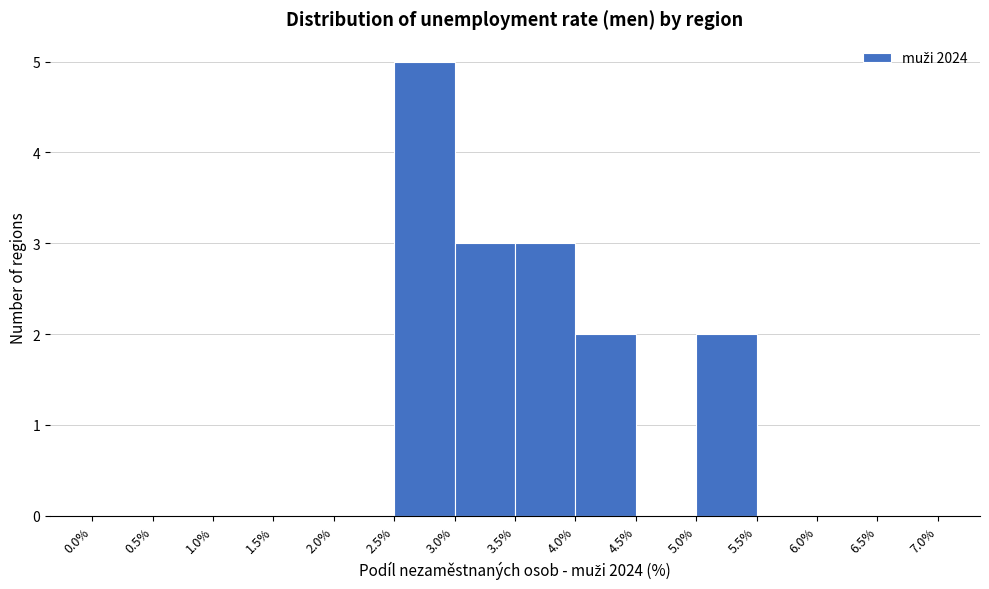

Reading left to right, transcribe this chart: for each bar, give the range it covers on the x-axis and its height. The values are not printed on the chart, so give them approximately, as read against the axis.

0.0% to 0.5%: 0
0.5% to 1.0%: 0
1.0% to 1.5%: 0
1.5% to 2.0%: 0
2.0% to 2.5%: 0
2.5% to 3.0%: 5
3.0% to 3.5%: 3
3.5% to 4.0%: 3
4.0% to 4.5%: 2
4.5% to 5.0%: 0
5.0% to 5.5%: 2
5.5% to 6.0%: 0
6.0% to 6.5%: 0
6.5% to 7.0%: 0